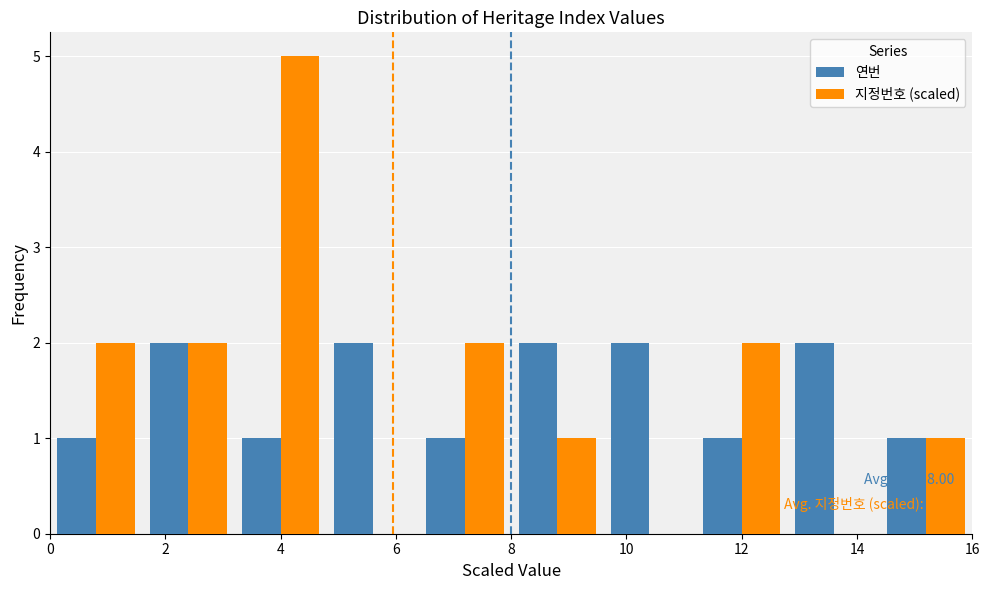

In the 지정번호 (scaled) series, which range on the x-axis has the tallest bar?

3.2 to 4.8